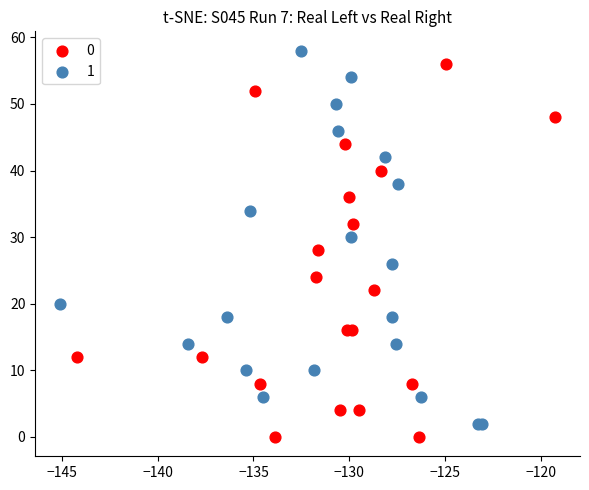

Which series contains the highest Y value?

1